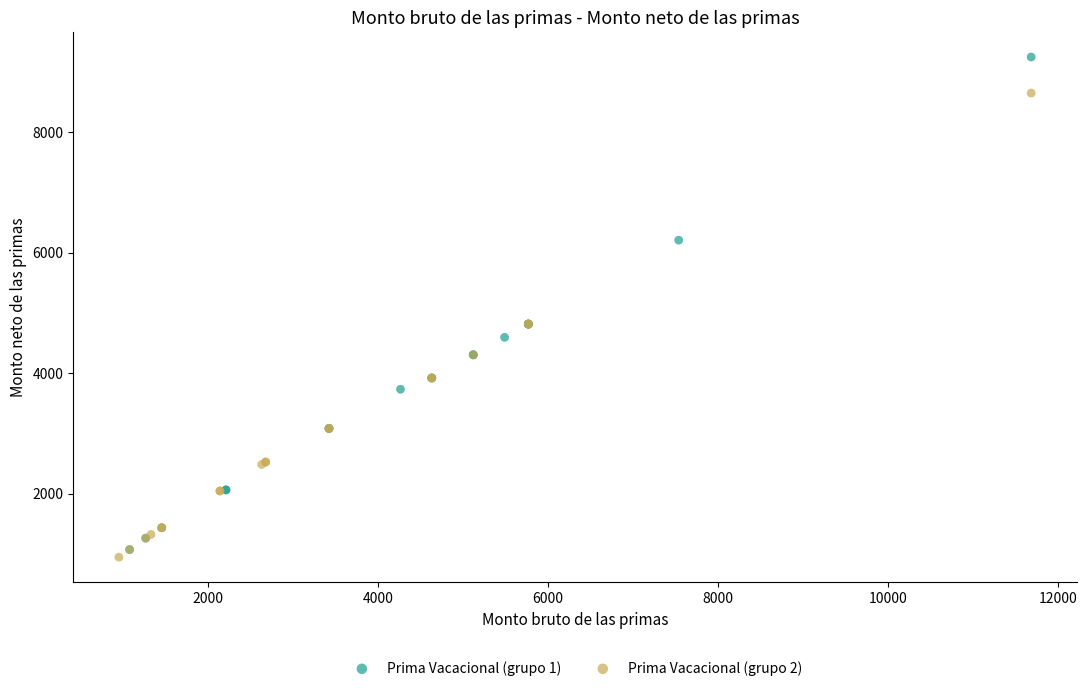

Which series has the widest spread of Y values?

Prima Vacacional (grupo 1)